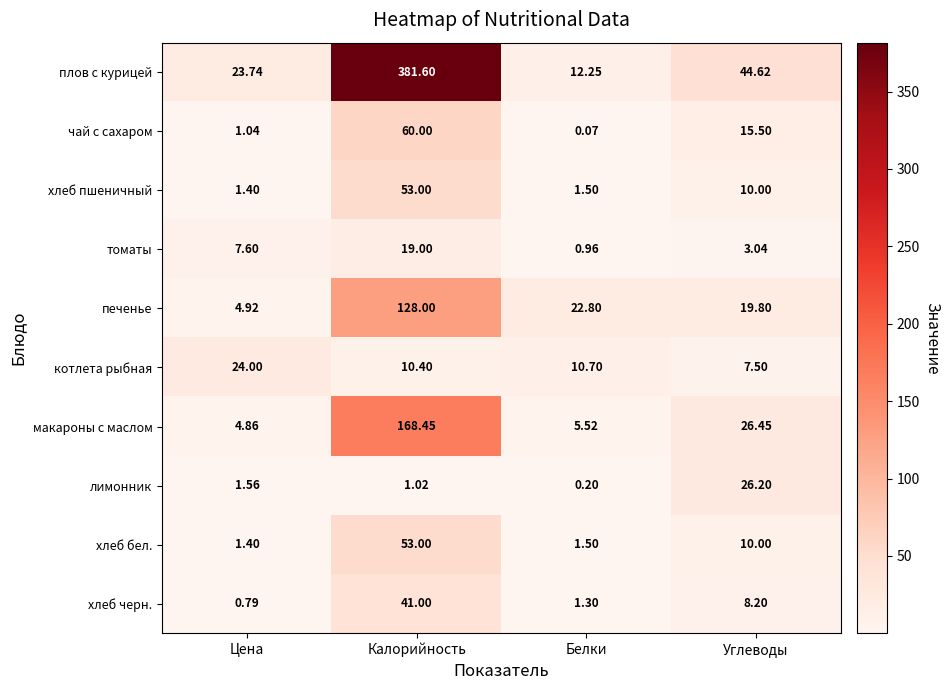

Rank the categories by лимонник value from highest to lowest.

Углеводы, Цена, Калорийность, Белки